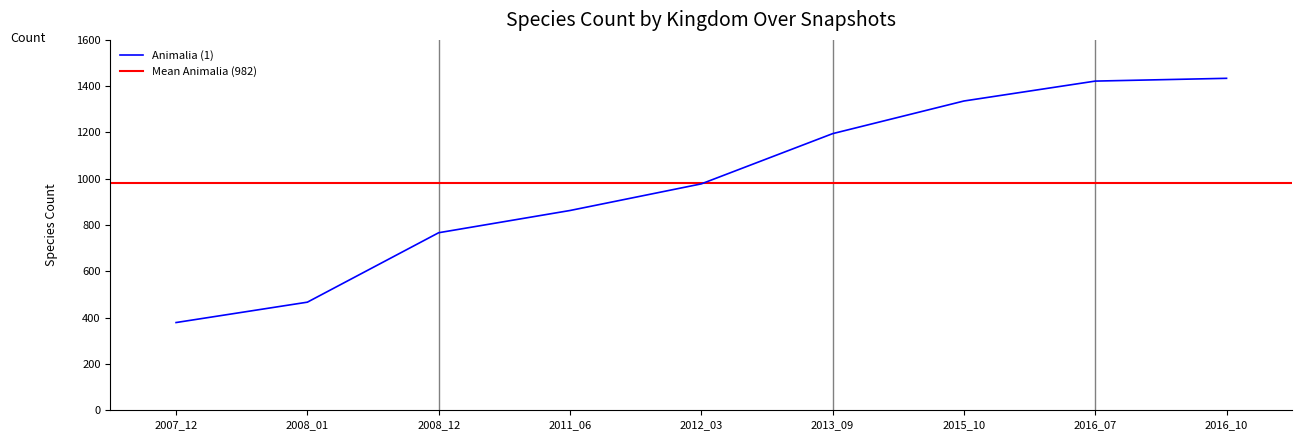

What is the value of the Animalia (1) point at the 9th from the left?

1434